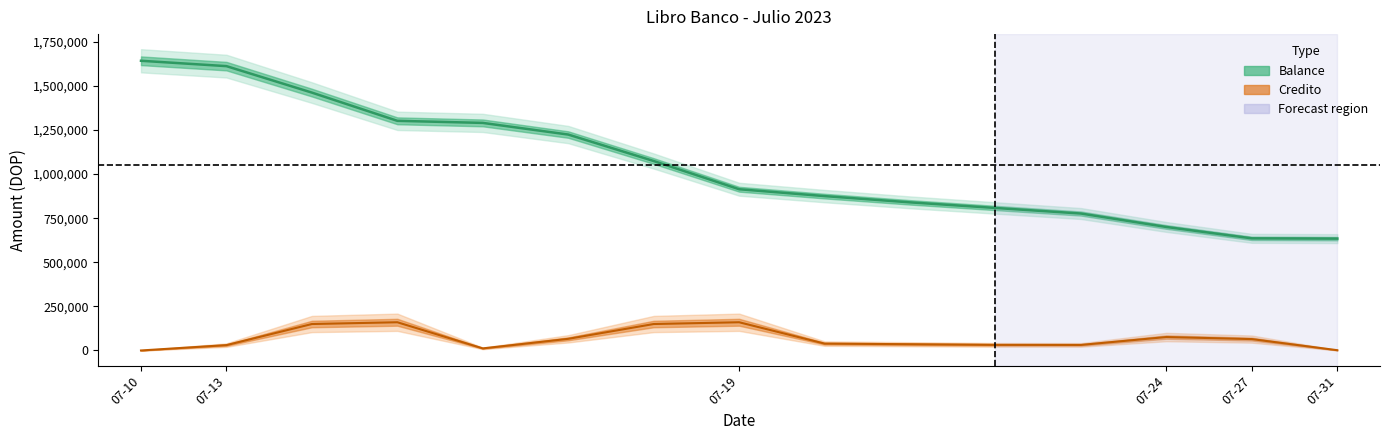

Which category has the lowest value in the Balance series?

2023-07-31